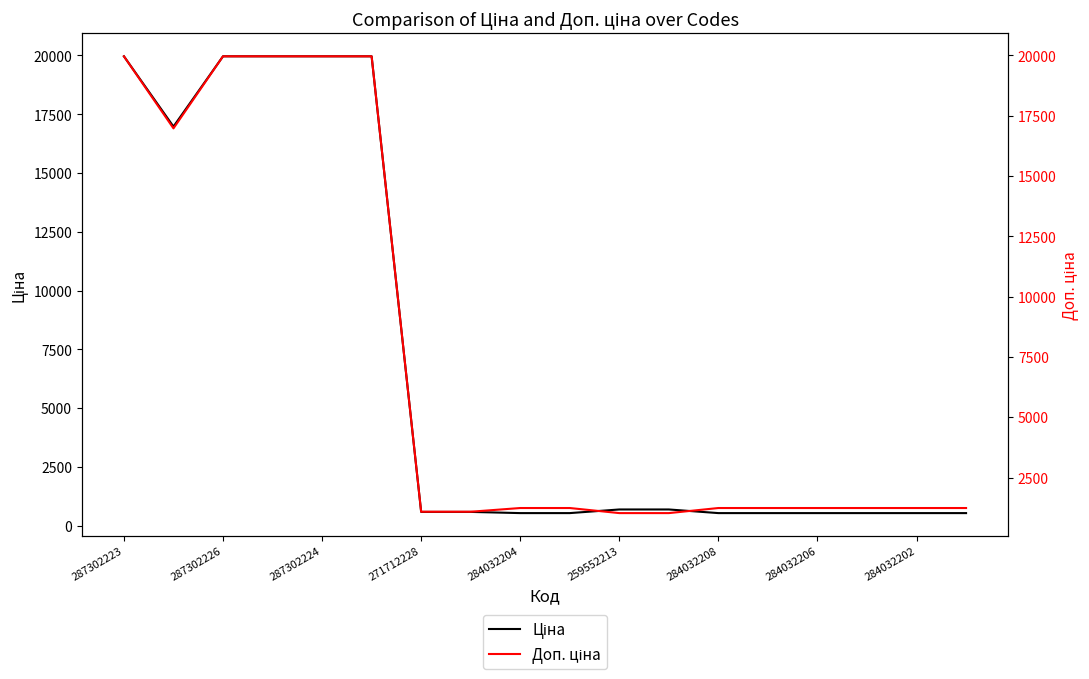

What is the total value across all series at 11?

1718.3